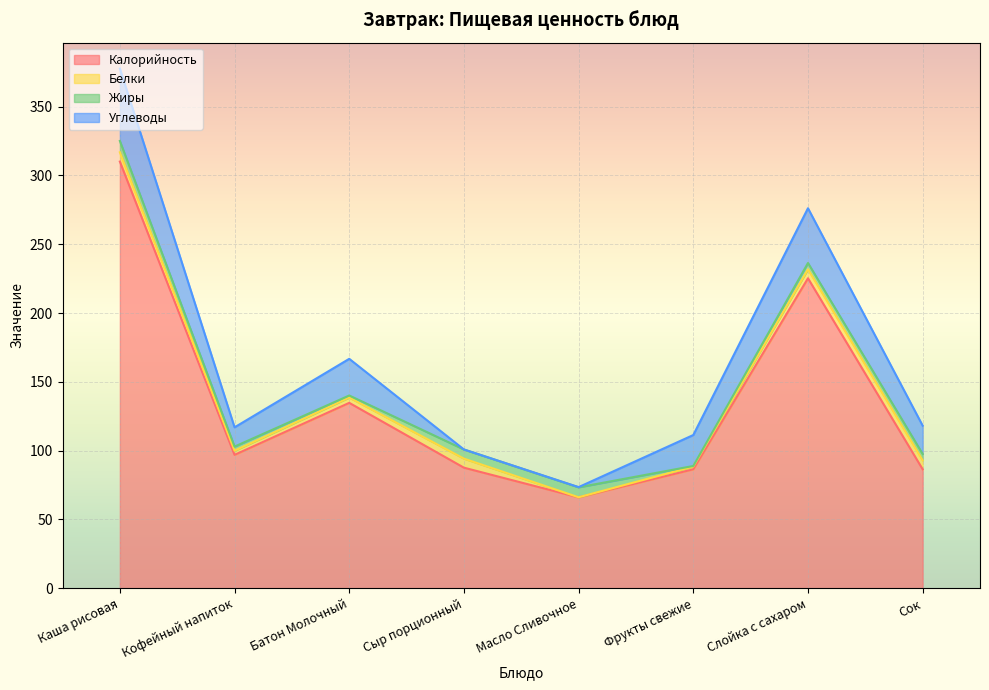

Which series ends up on top after the final intersection of Жиры and Белки?

Белки